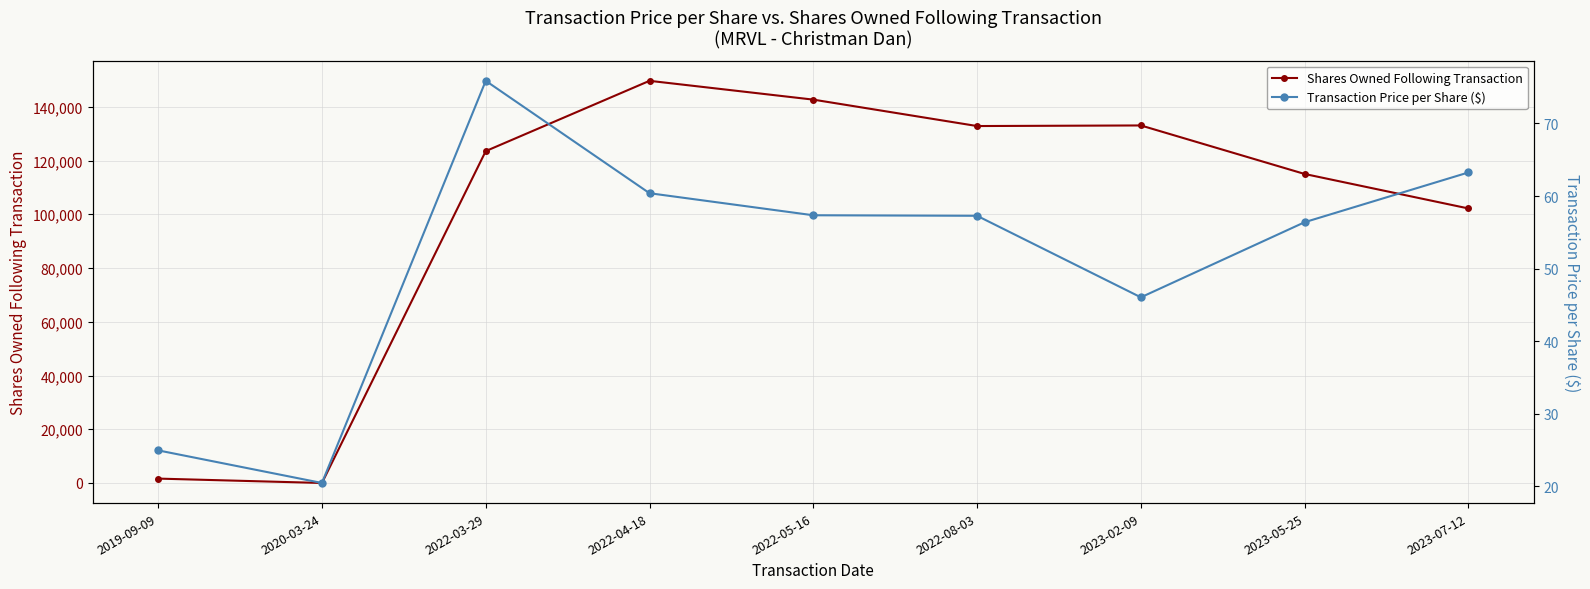

What is the difference between the maximum and minimum values in the Transaction Price per Share ($) series?

55.4